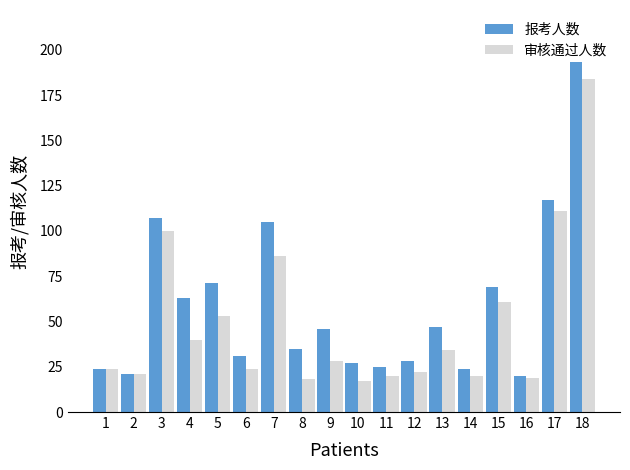

List the series in order of their overall mean, lowest first.

审核通过人数, 报考人数